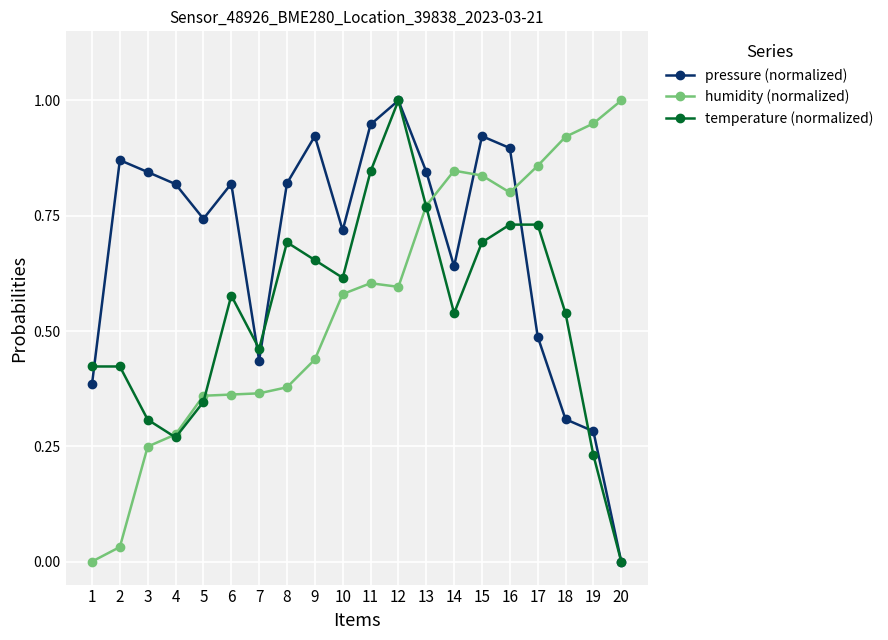

What are all the series names shown in the legend?

pressure (normalized), humidity (normalized), temperature (normalized)